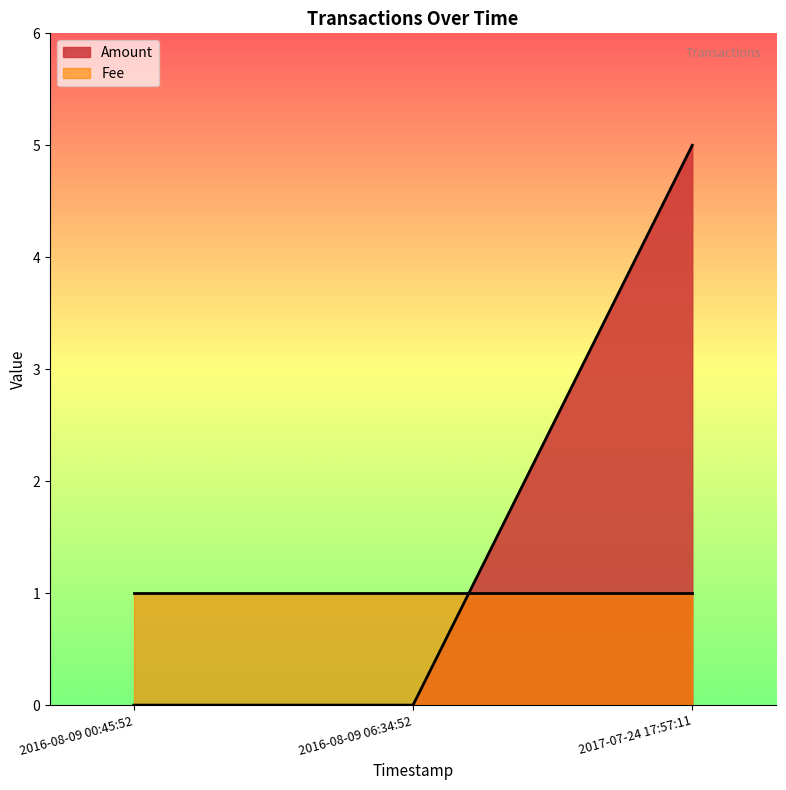

At which category does the chart reach its minimum across all series?

2016-08-09 00:45:52